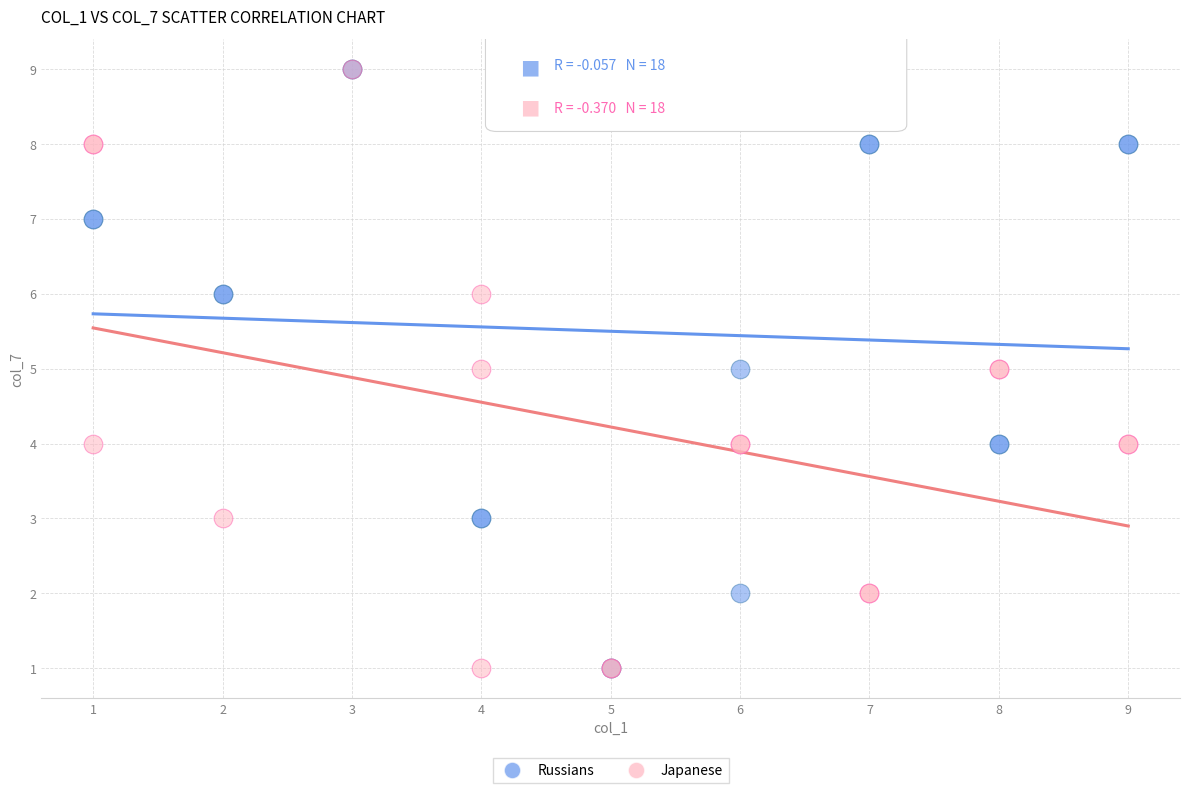

What are all the series names shown in the legend?

Russians, Japanese